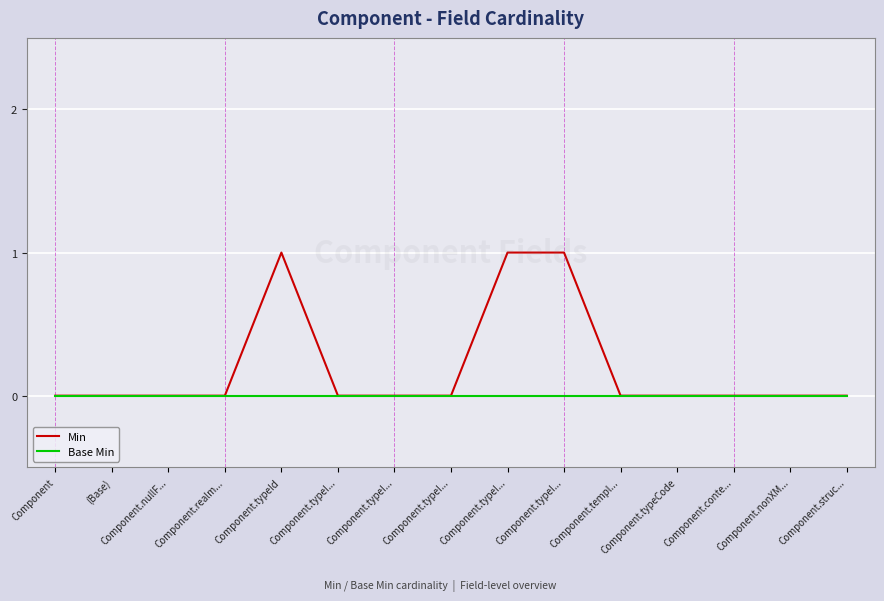

What are all the series names shown in the legend?

Min, Base Min